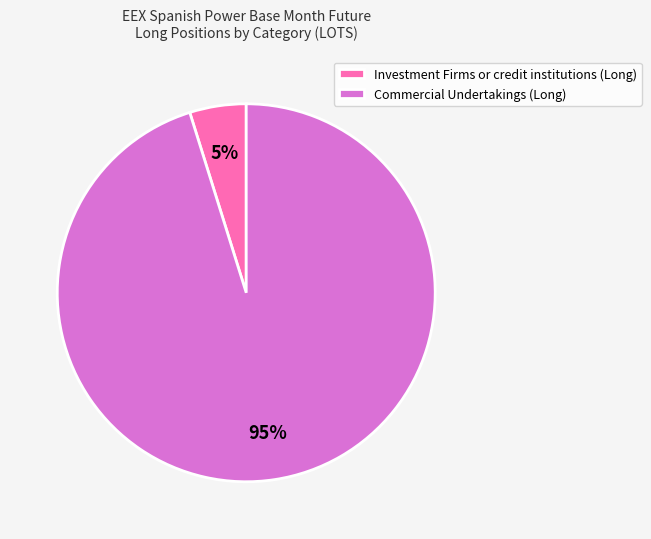

True or false: Commercial Undertakings (Long) accounts for 95% of the total.

True